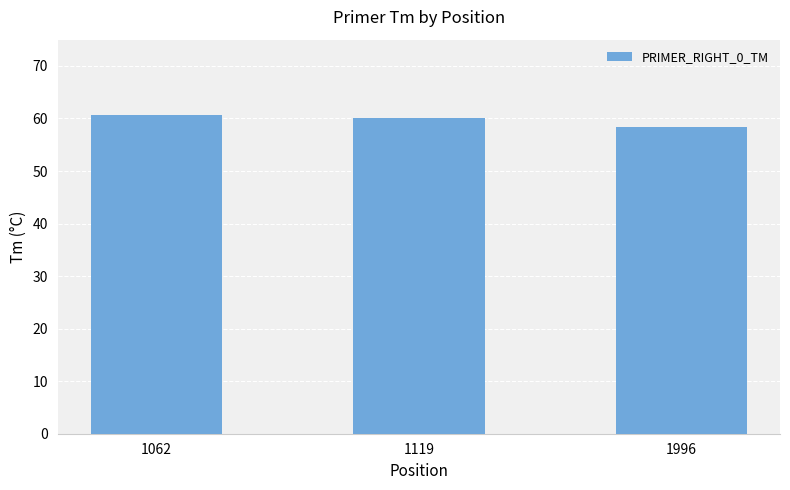

Approximately how many times larger is the value at 1119 compared to 1996?

1.0